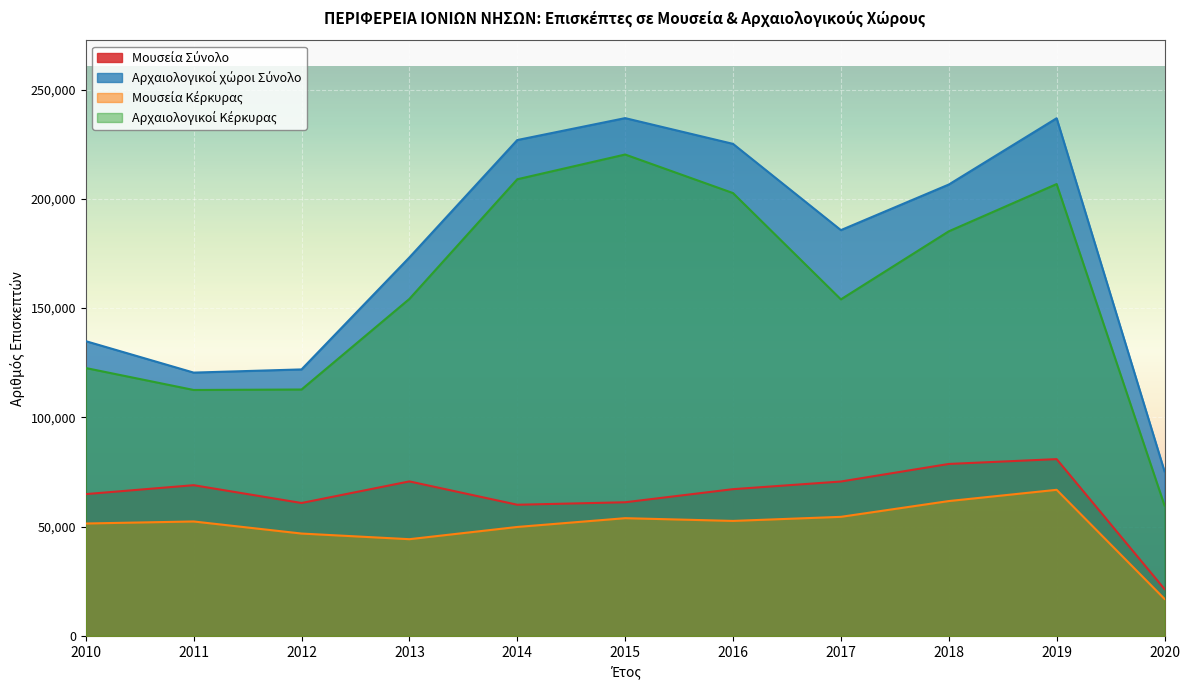

Which category has the highest value in the Μουσεία Σύνολο series?

2019